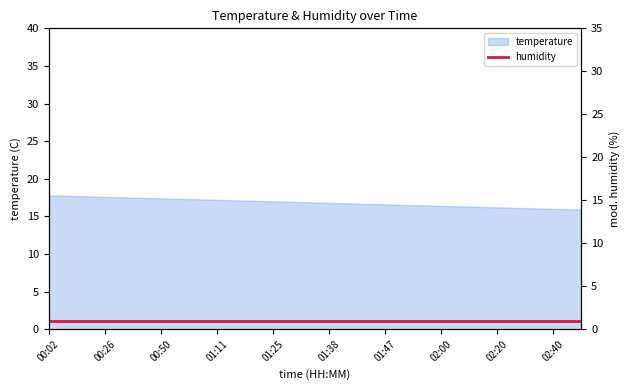

Reading left to right, extract all data points from this chart.

17.8	17.7	17.6	17.5	17.4	17.3	17.2	17.1	17.0	16.9	16.8	16.7	16.6	16.5	16.4	16.3	16.2	16.1	16.0	15.9